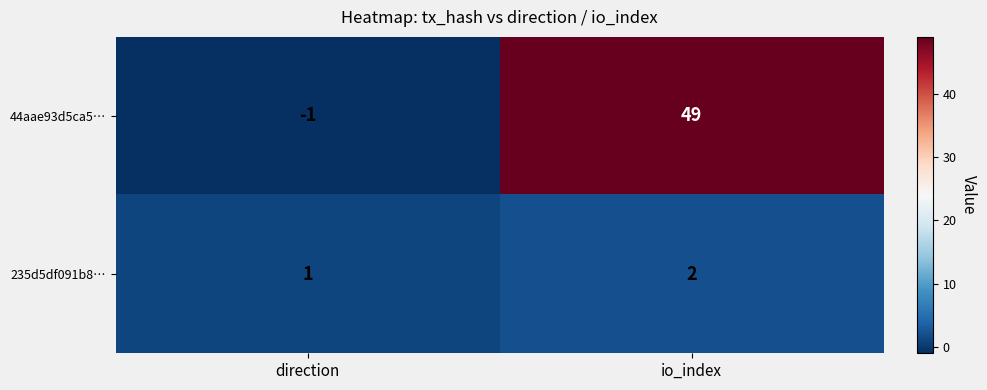

Where is 235d5df091b8… nearest to the value 1?

direction